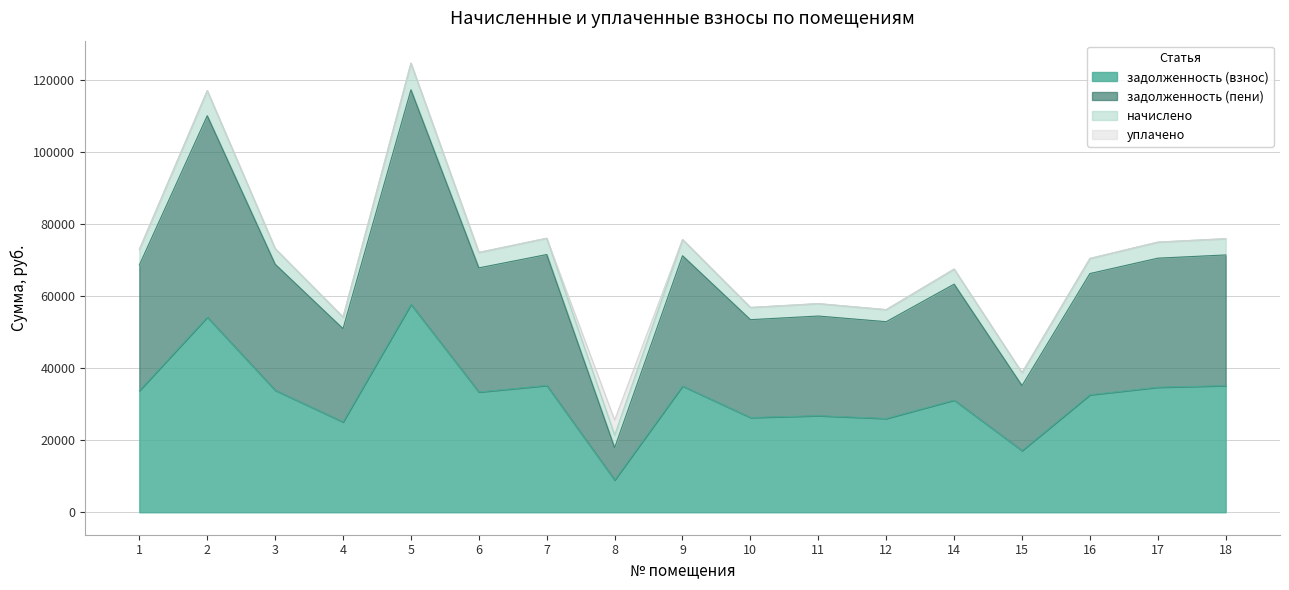

What is the difference between the highest and lowest values at 17?

35818.6